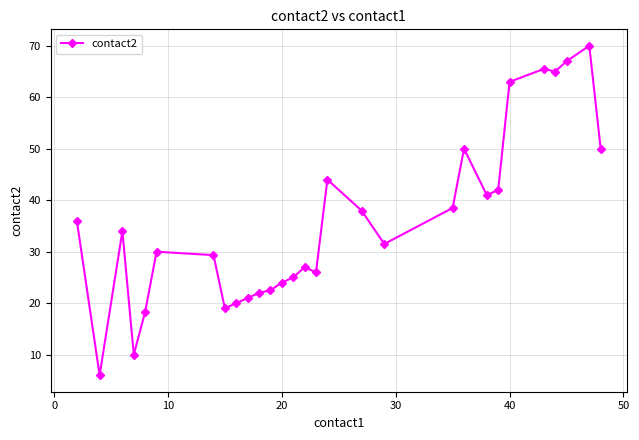

What is the difference between the maximum and minimum values?

64.0